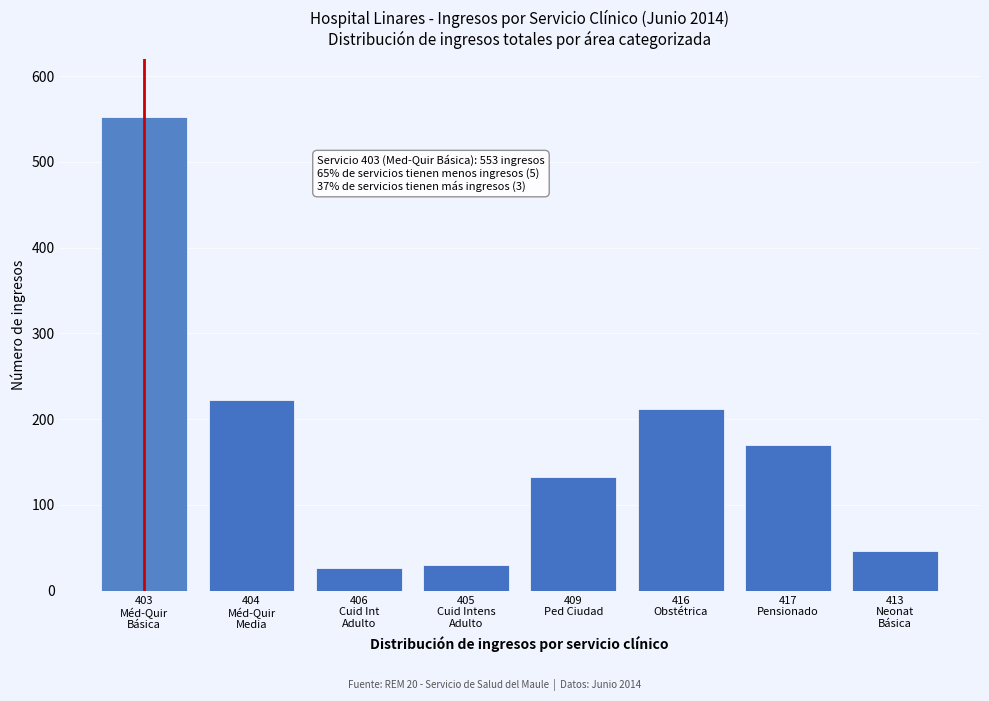

Reading right to left, what are all the values shown in this chart?

46	170	212	133	30	26	223	553